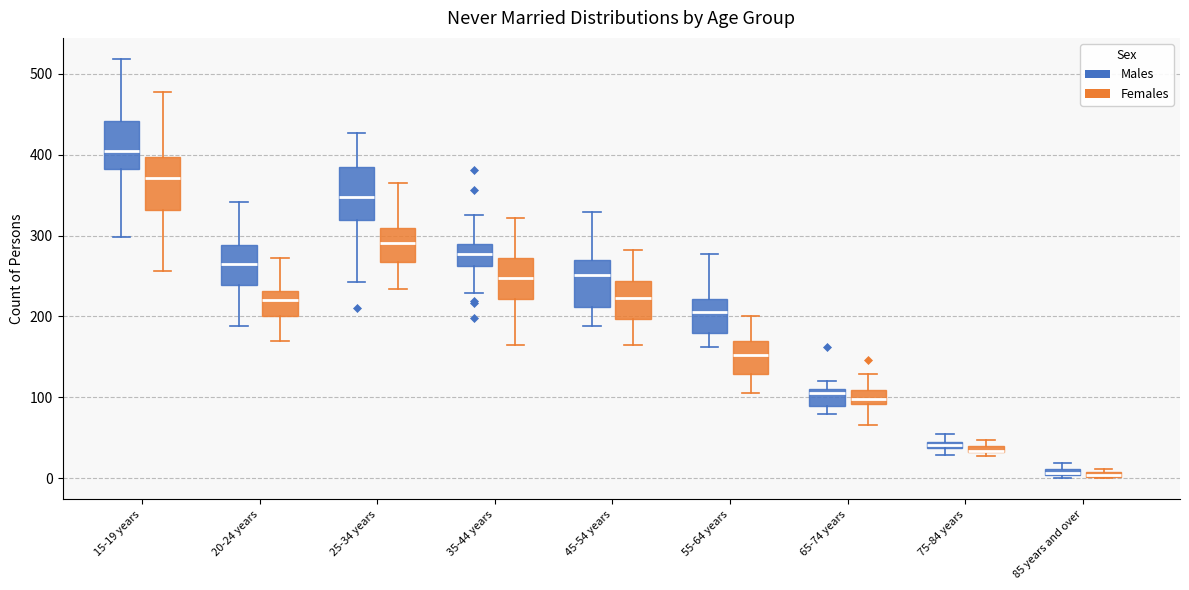

Where is the upper edge of the box for 25-34 years (Females) on the y-axis? The values are not printed on the chart, so give them approximately, as read against the axis.

310